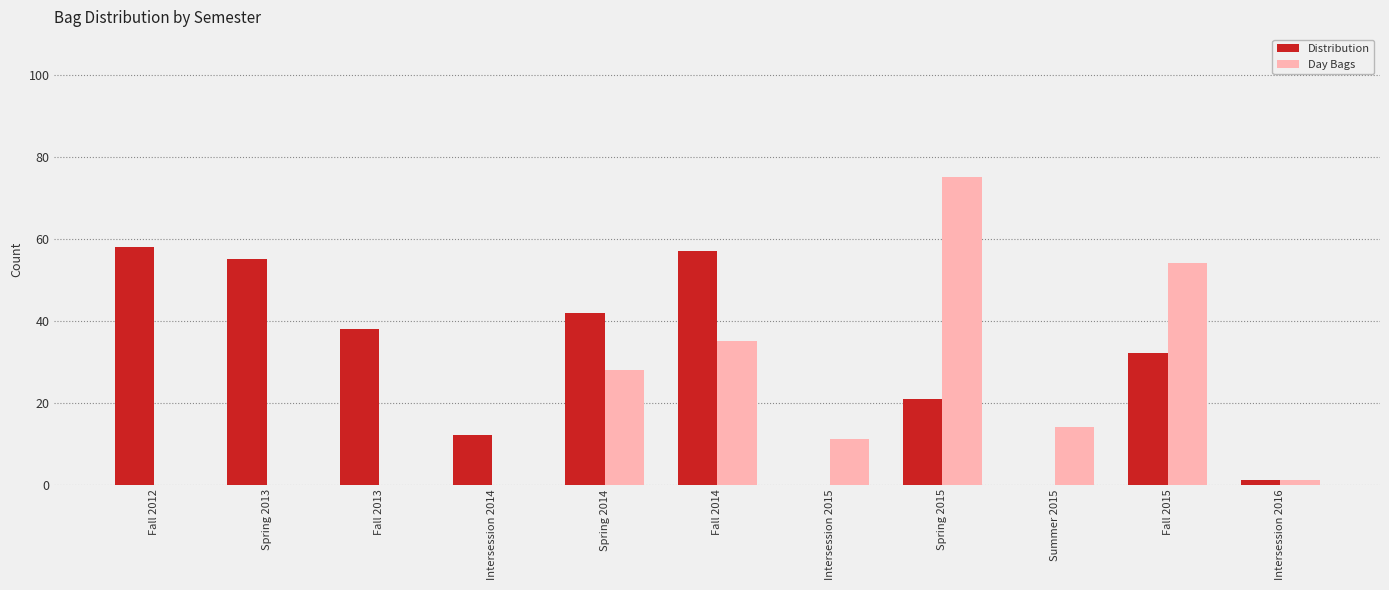

How many groups of bars are there?

11